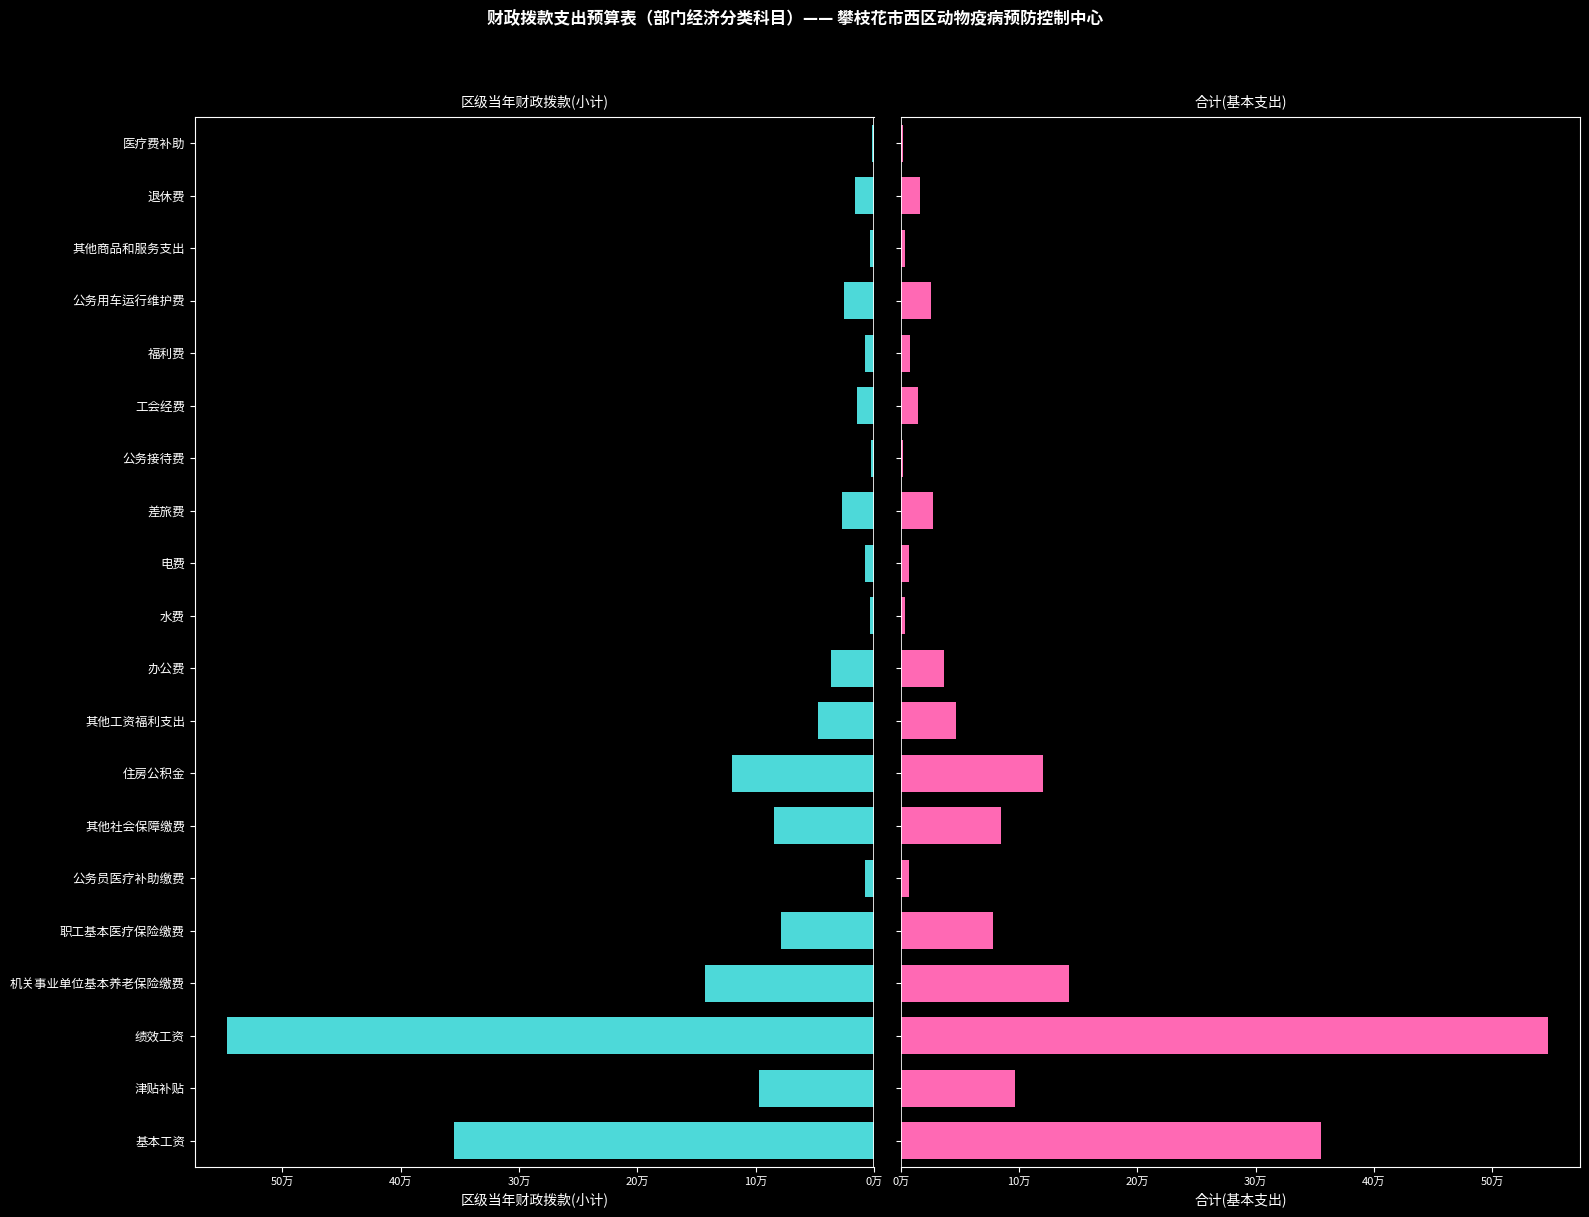

Reading left to right, what are all the values shown in this chart?

区级当年财政拨款(小计): 354804.0	96672.0	546832.0	142416.3	78107.3	7209.0	84276.0	119797.0	46800.0	36000.0	3600.0	7200.0	27000.0	2000.0	14601.4	7553.9	25000.0	3318.0	16000.0	1602.0
合计(基本支出): 354804.0	96672.0	546832.0	142416.3	78107.3	7209.0	84276.0	119797.0	46800.0	36000.0	3600.0	7200.0	27000.0	2000.0	14601.4	7553.9	25000.0	3318.0	16000.0	1602.0